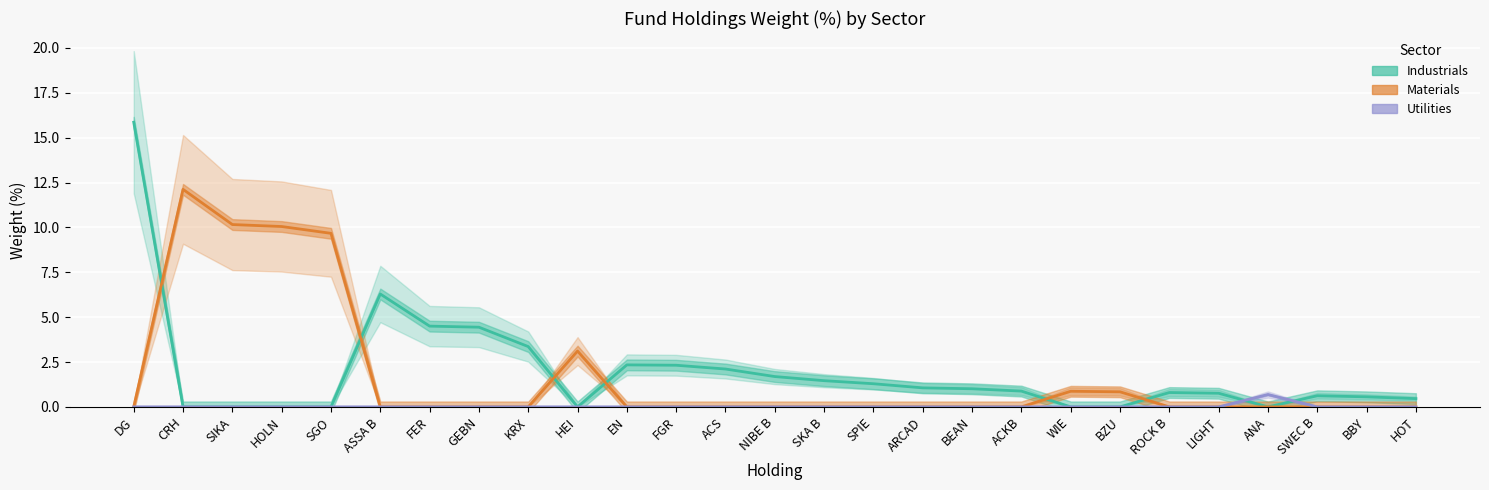

What is the greatest value displayed?

15.9